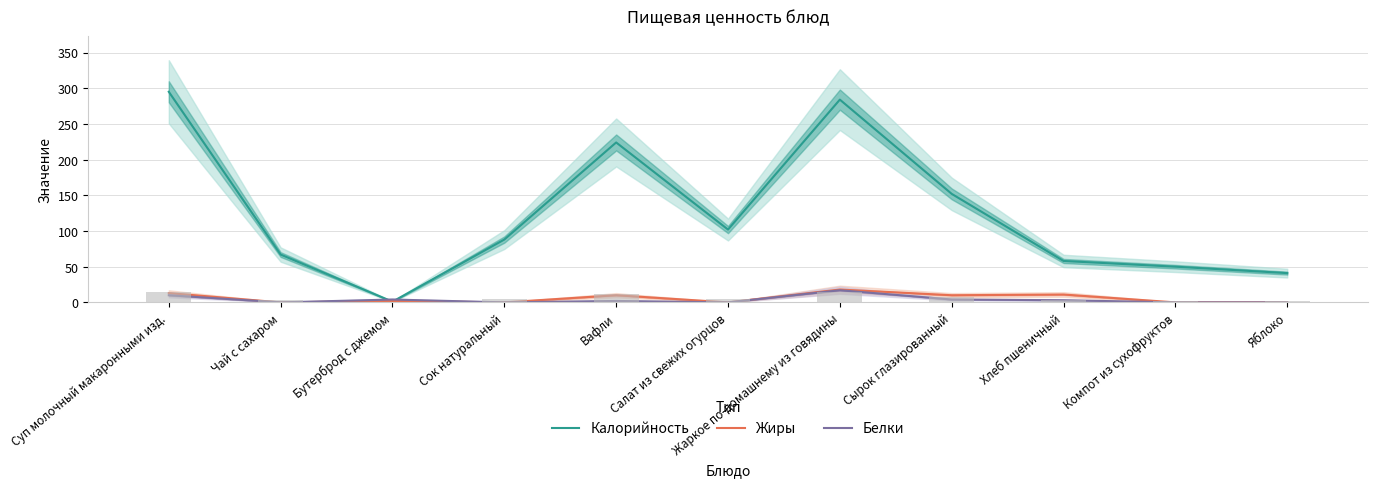

What are all the series names shown in the legend?

Калорийность, Жиры, Белки